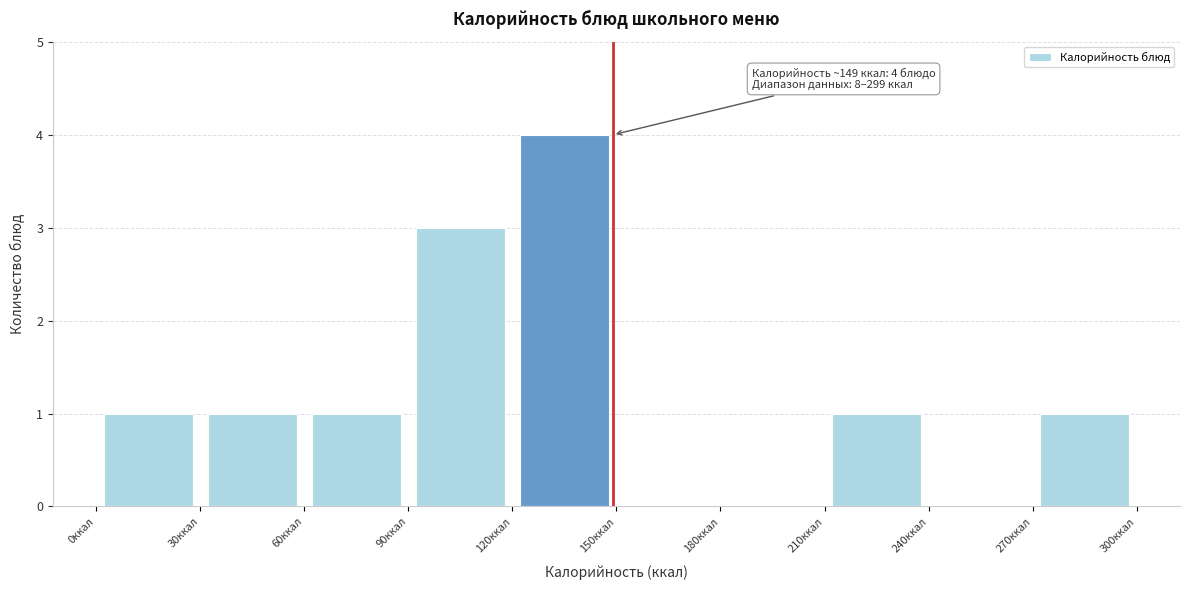

Which range on the x-axis has the tallest bar?

120 to 150